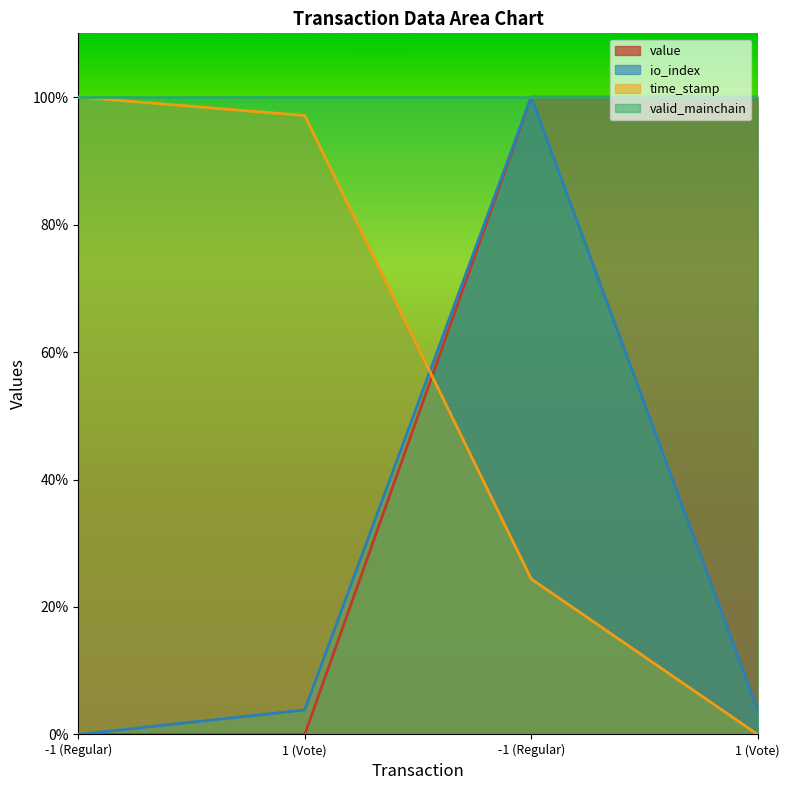

Where do io_index and time_stamp first cross each other?

1 (Vote) and -1 (Regular)